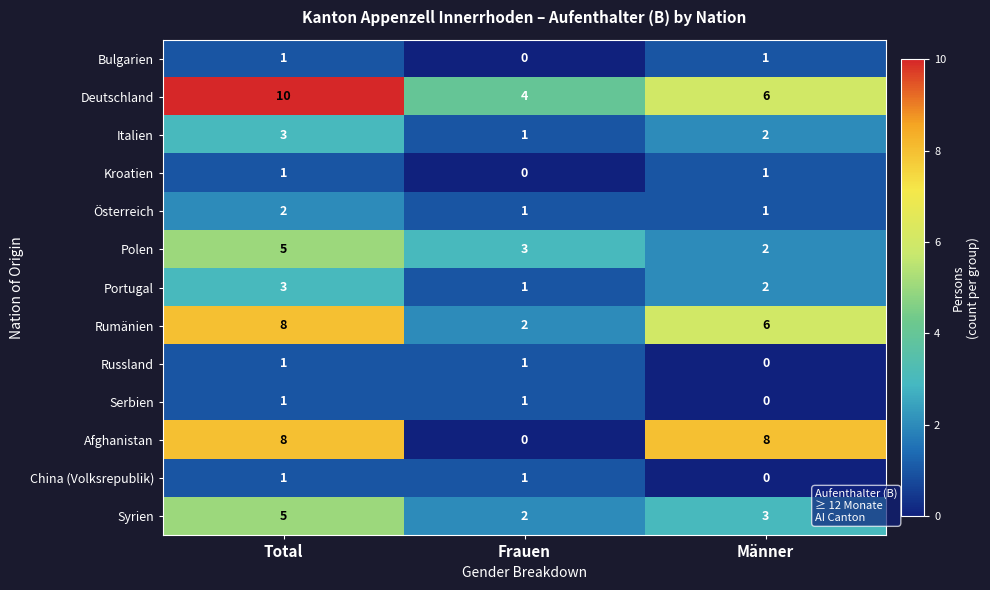

At which label is Syrien closest to 3?

Männer